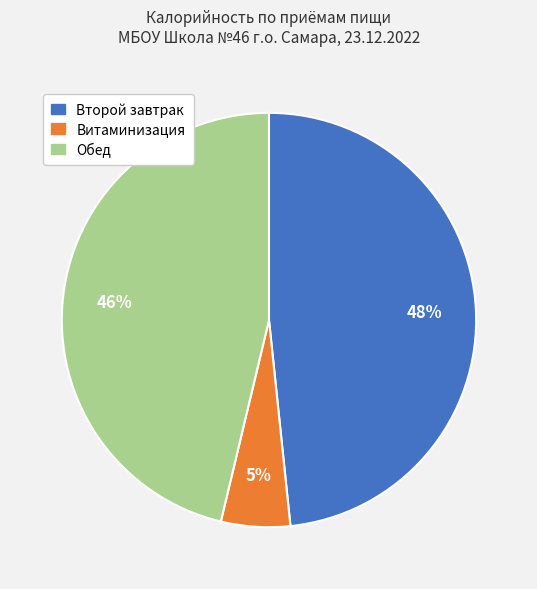

Count the number of slices in the pie.

3